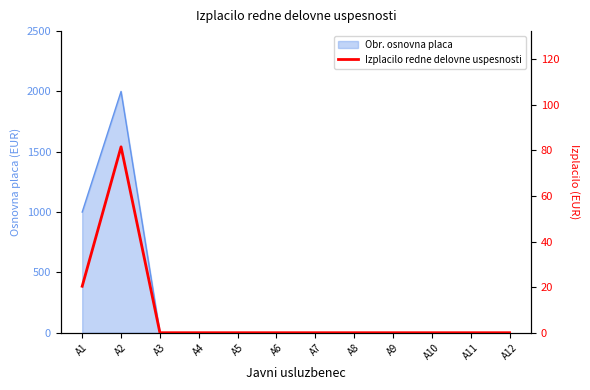

Reading left to right, extract all data points from this chart.

A1=20.4	A2=81.6	A3=0.0	A4=0.0	A5=0.0	A6=0.0	A7=0.0	A8=0.0	A9=0.0	A10=0.0	A11=0.0	A12=0.0